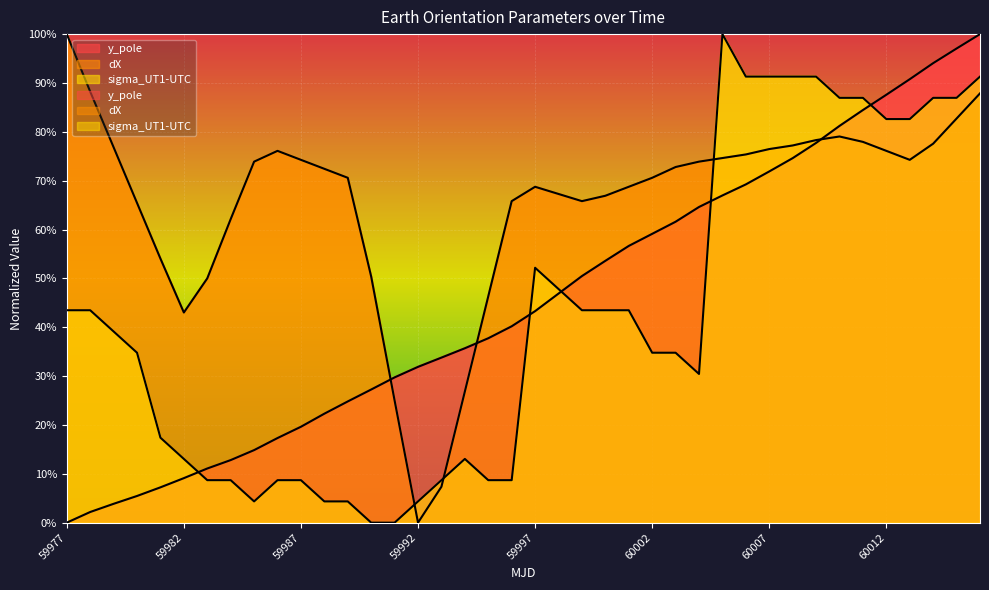

What is the difference between the maximum and minimum values in the dX series?

100.0